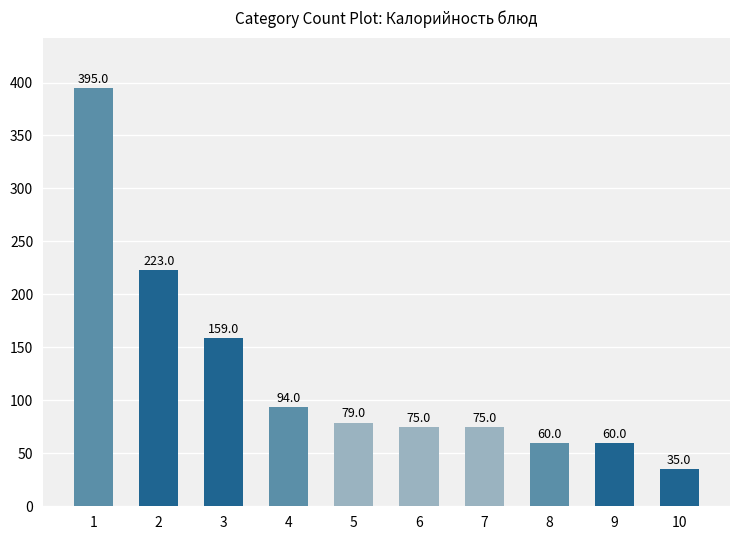

What is the difference between the maximum and second lowest values?

335